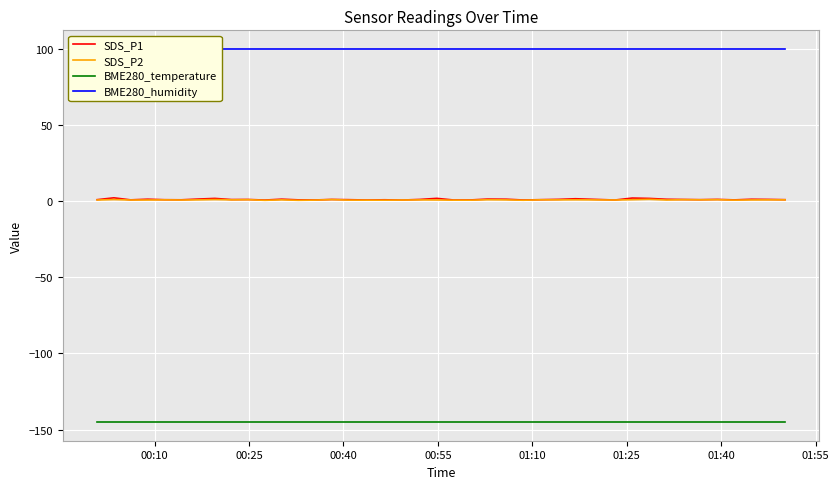

What is the value of the SDS_P1 point at the 12th from the left?

1.4